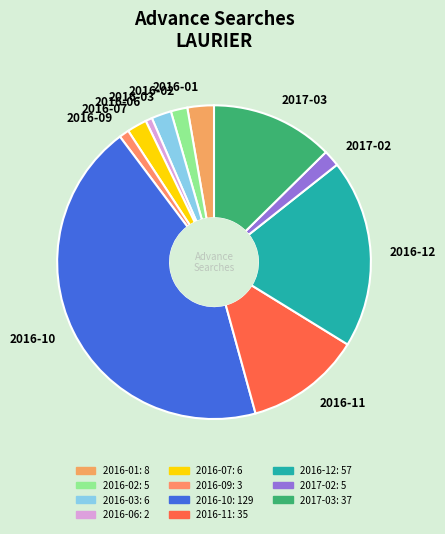

Approximately how many times larger is the value at 2016-10 compared to 2016-06?

64.5